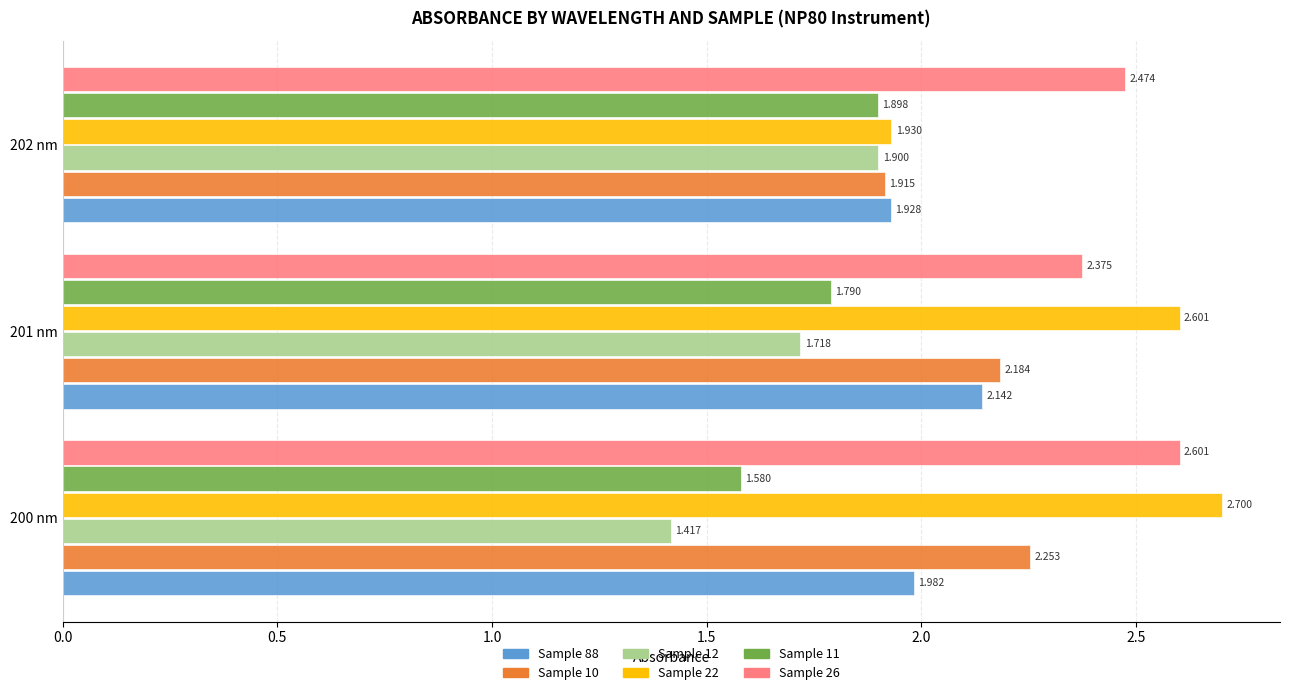

Which series has the largest total across all categories?

Sample 26